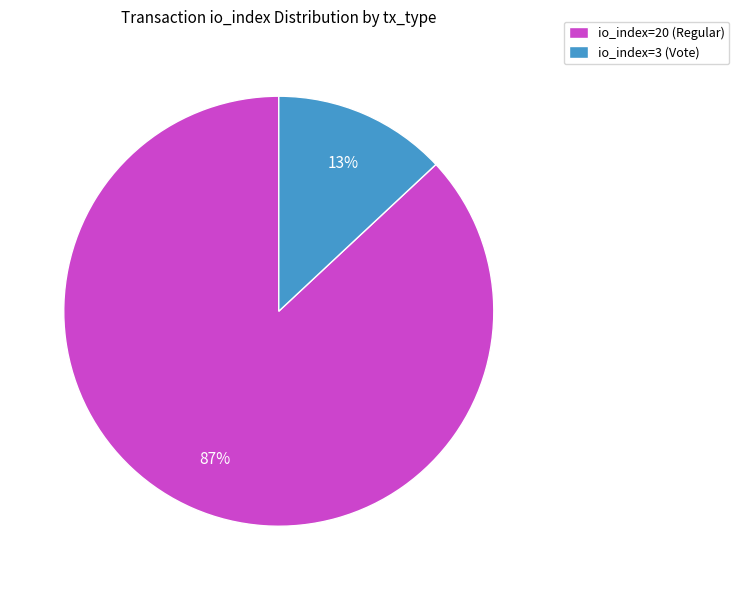

To the nearest percent, what portion does io_index=3 (Vote) represent?

13%